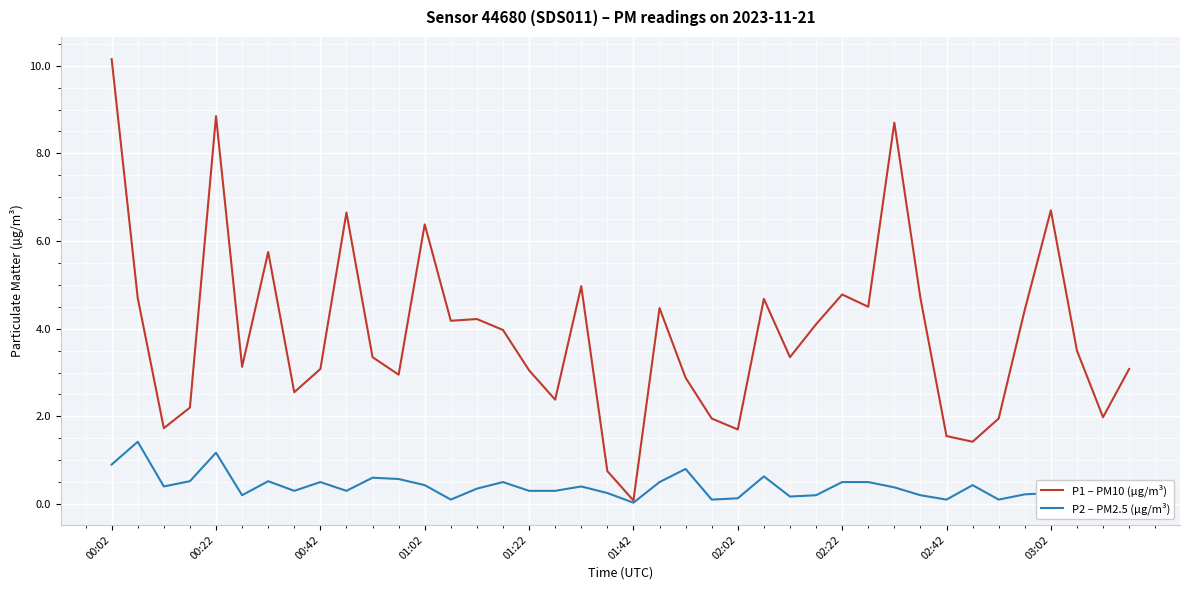

Which series has the widest spread of values?

P1 – PM10 (µg/m³)